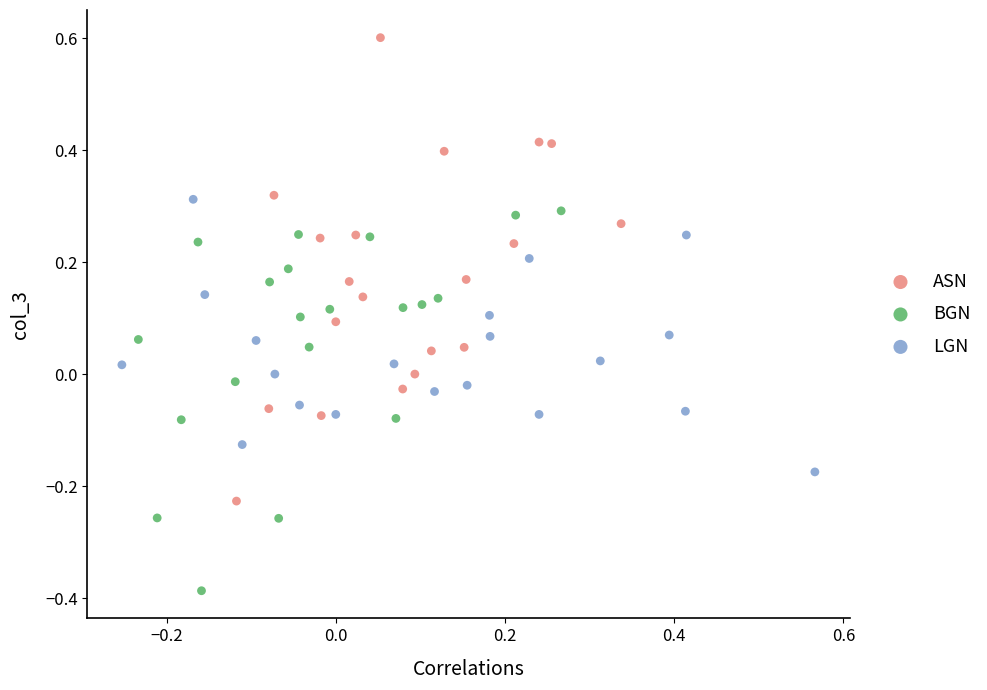

Which series has the widest spread of Y values?

ASN